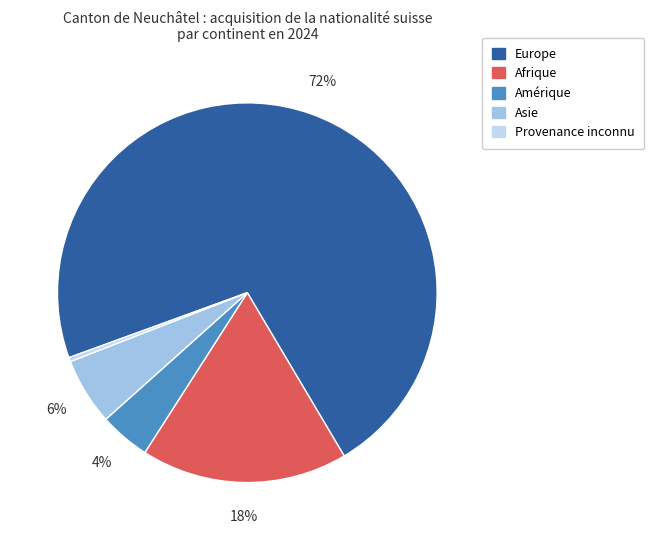

Rank the categories by value from highest to lowest.

Europe, Afrique, Asie, Amérique, Provenance inconnu